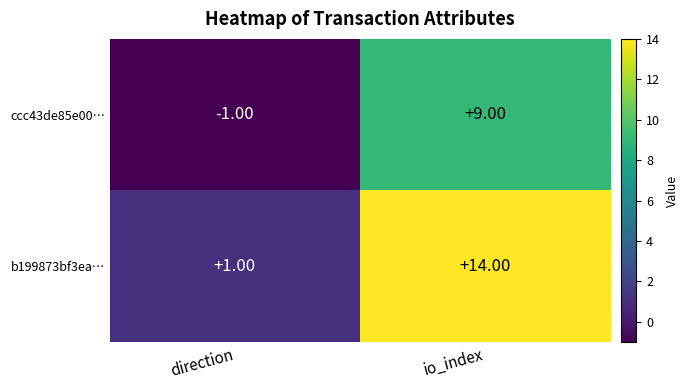

At which category is the sum across all series the highest?

io_index